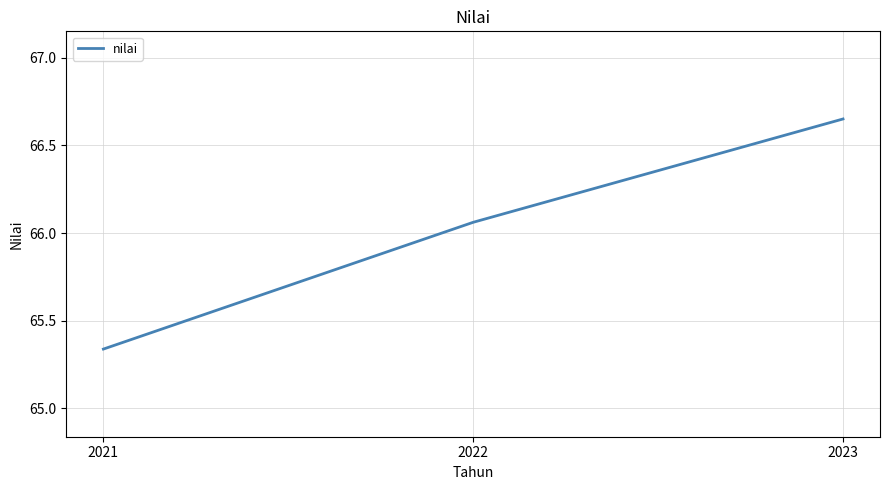

List the labels in order of value, smallest first.

2021, 2022, 2023